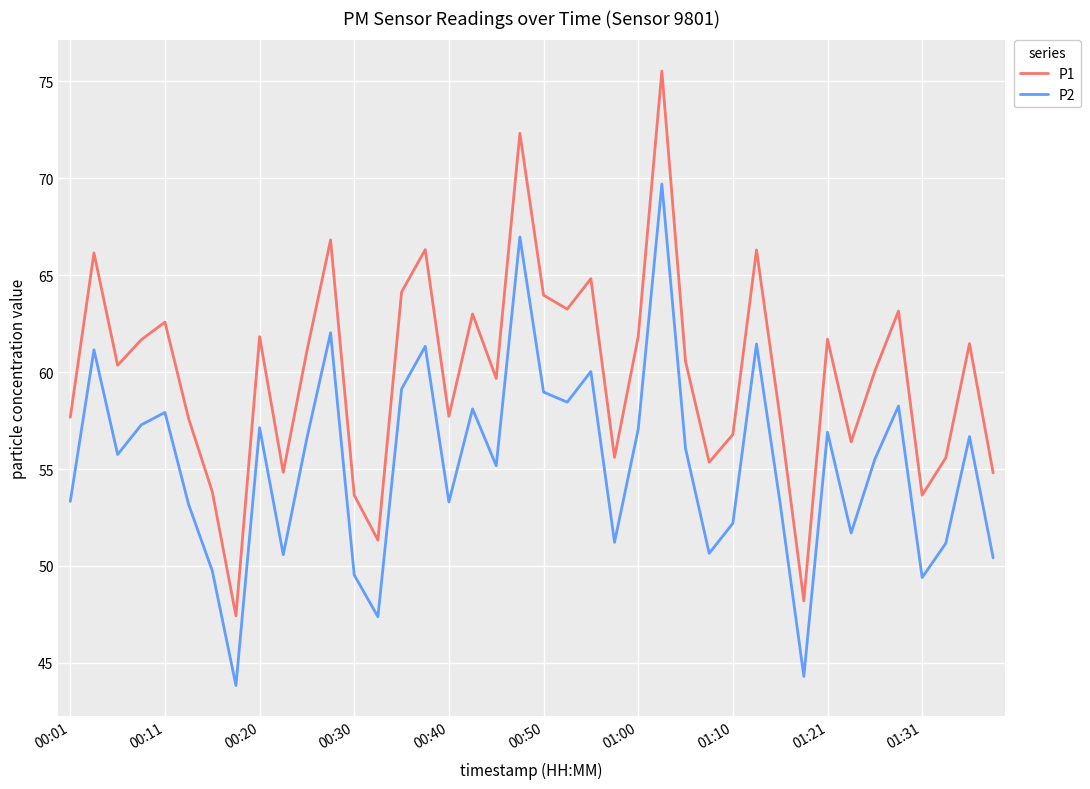

Which series has the largest total across all categories?

P1